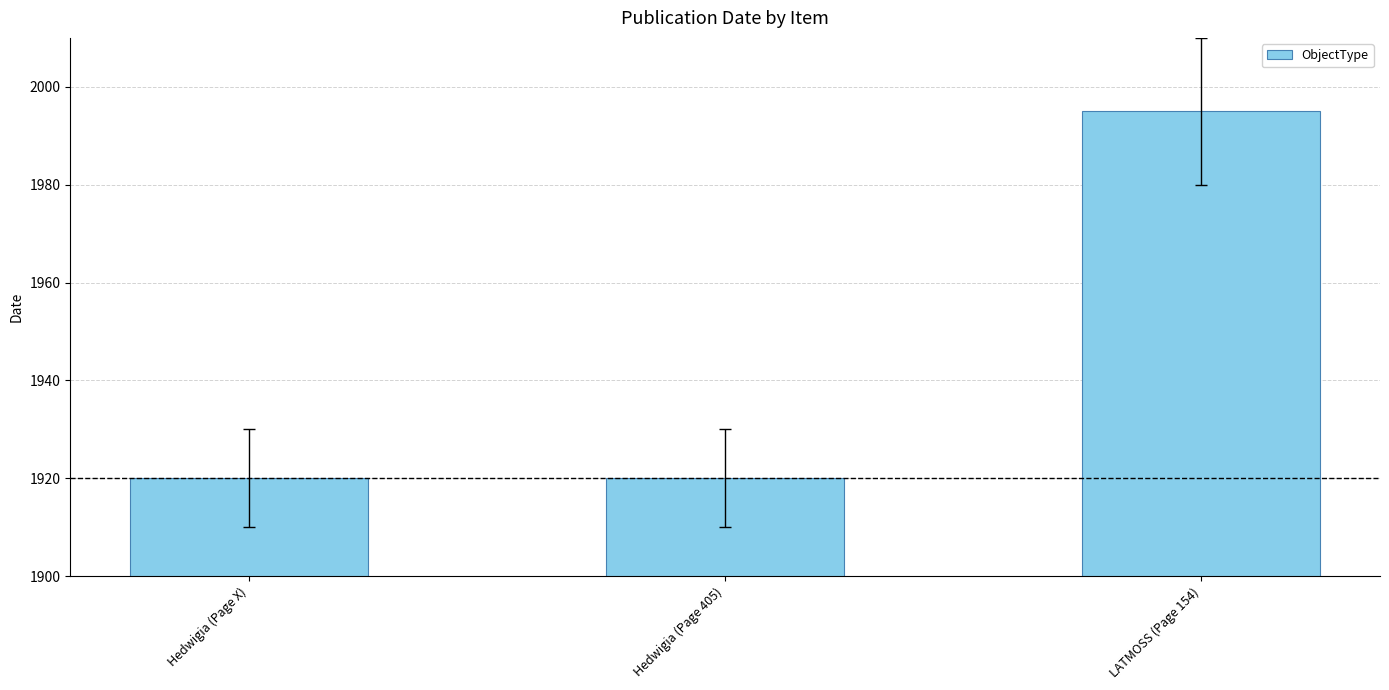

Reading left to right, what are all the values shown in this chart?

1920	1920	1995